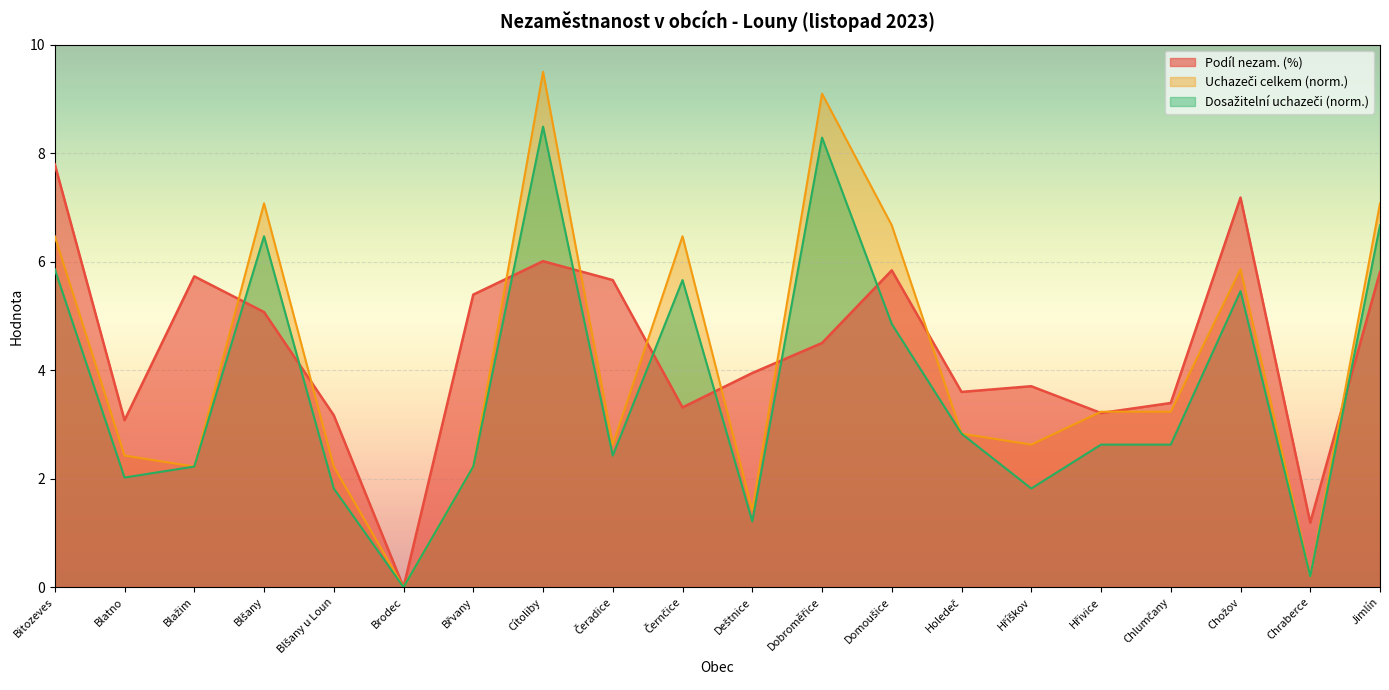

How many data points does each series have?

20